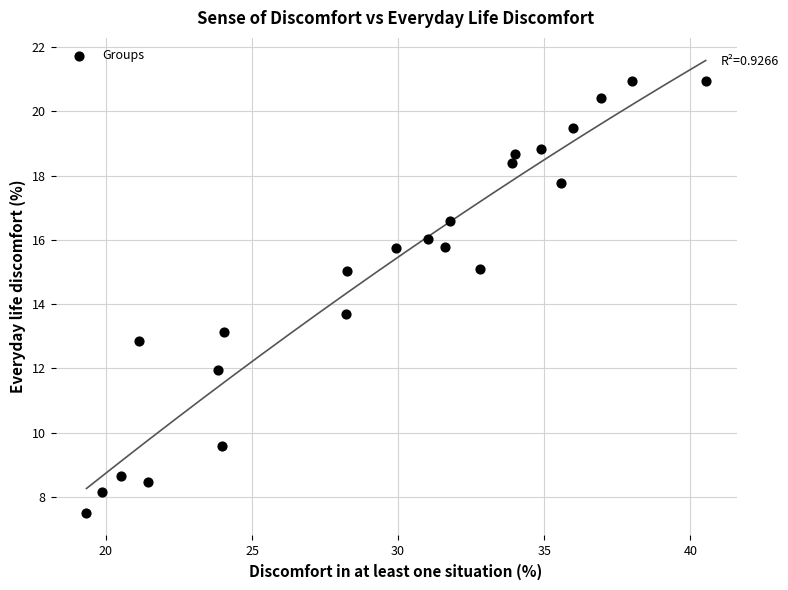

What is the range of Y values (max minus min)?

13.4